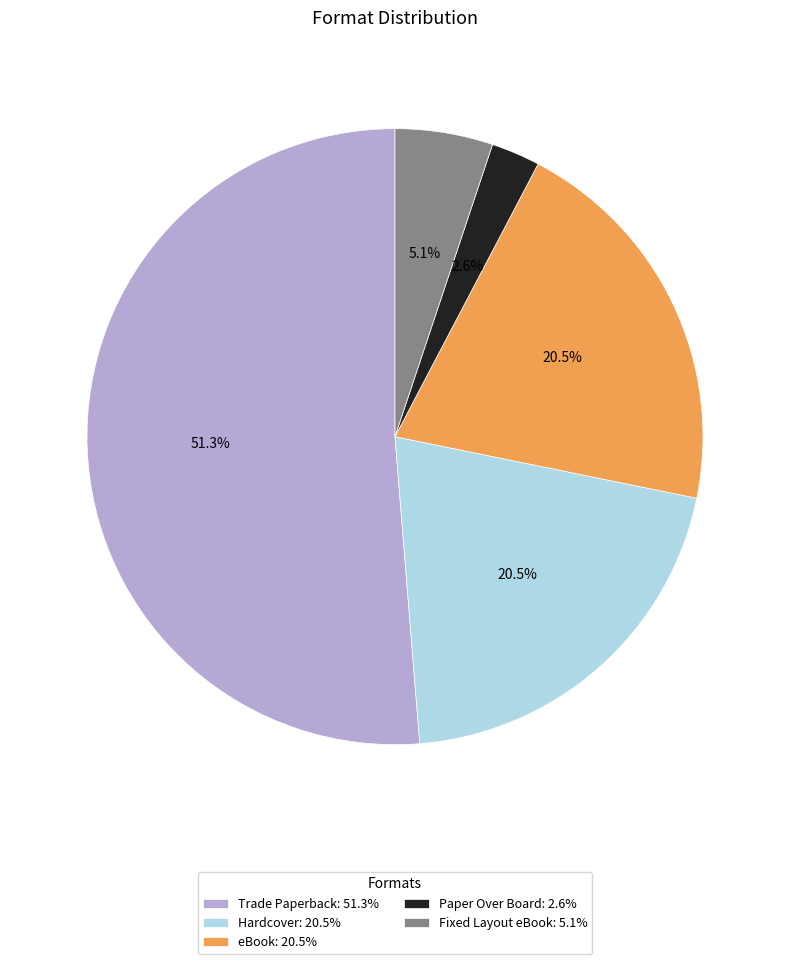

The Trade Paperback slice represents 51% of the pie. True or false?

True